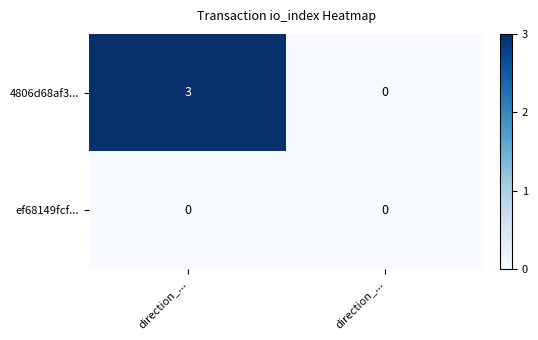

How many distinct data groups are displayed?

2